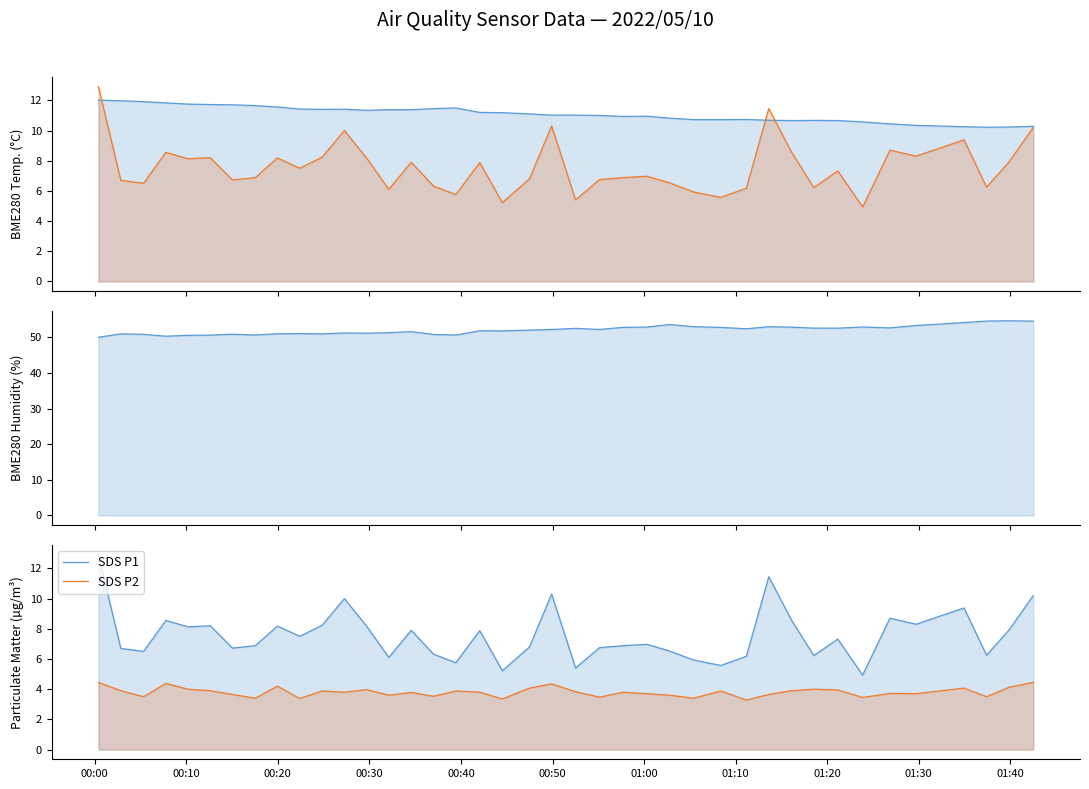

Reading left to right, list all the values displayed in this chart.

BME280 Temp: 12.0	12.0	11.9	11.8	11.8	11.7	11.7	11.7	11.6	11.4	11.4	11.4	11.3	11.4	11.4	11.4	11.5	11.2	11.2	11.1	11.0	11.0	11.0	10.9	10.9	10.8	10.7	10.7	10.7	10.7	10.7	10.7	10.7	10.6	10.4	10.3	10.2	10.2	10.2	10.3
SDS P1: 12.9	6.7	6.5	8.6	8.1	8.2	6.7	6.9	8.2	7.5	8.2	10.0	8.2	6.1	7.9	6.3	5.8	7.9	5.2	6.8	10.3	5.4	6.8	6.9	7.0	6.5	5.9	5.6	6.2	11.4	8.6	6.2	7.3	4.9	8.7	8.3	9.4	6.2	7.9	10.2
BME280 Humidity: 50.0	51.0	50.9	50.3	50.6	50.6	50.9	50.7	51.0	51.1	51.0	51.2	51.2	51.3	51.6	50.8	50.7	51.9	51.8	52.0	52.2	52.5	52.2	52.8	52.9	53.6	53.0	52.8	52.4	53.0	52.9	52.6	52.6	52.9	52.7	53.3	54.1	54.6	54.7	54.6
SDS P2: 4.5	3.9	3.5	4.4	4.0	3.9	3.6	3.4	4.2	3.4	3.9	3.8	4.0	3.6	3.8	3.5	3.9	3.8	3.4	4.1	4.3	3.8	3.5	3.8	3.7	3.6	3.4	3.9	3.3	3.6	3.9	4.0	4.0	3.5	3.7	3.7	4.1	3.5	4.1	4.5